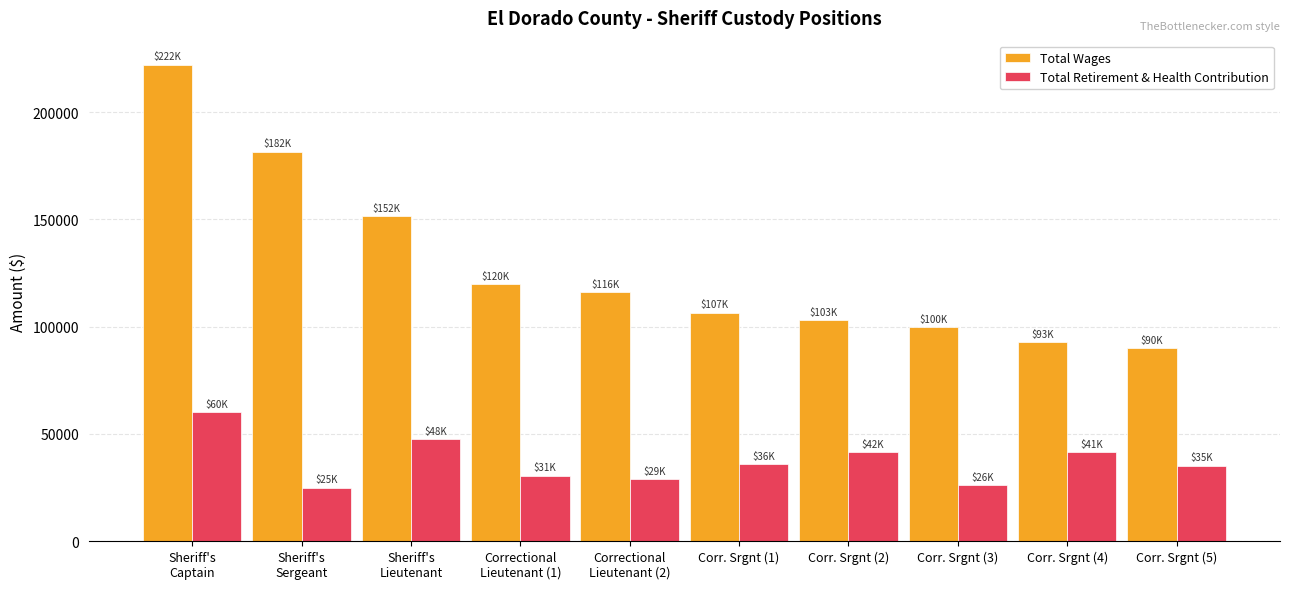

Which series has the widest spread of values?

Total Wages